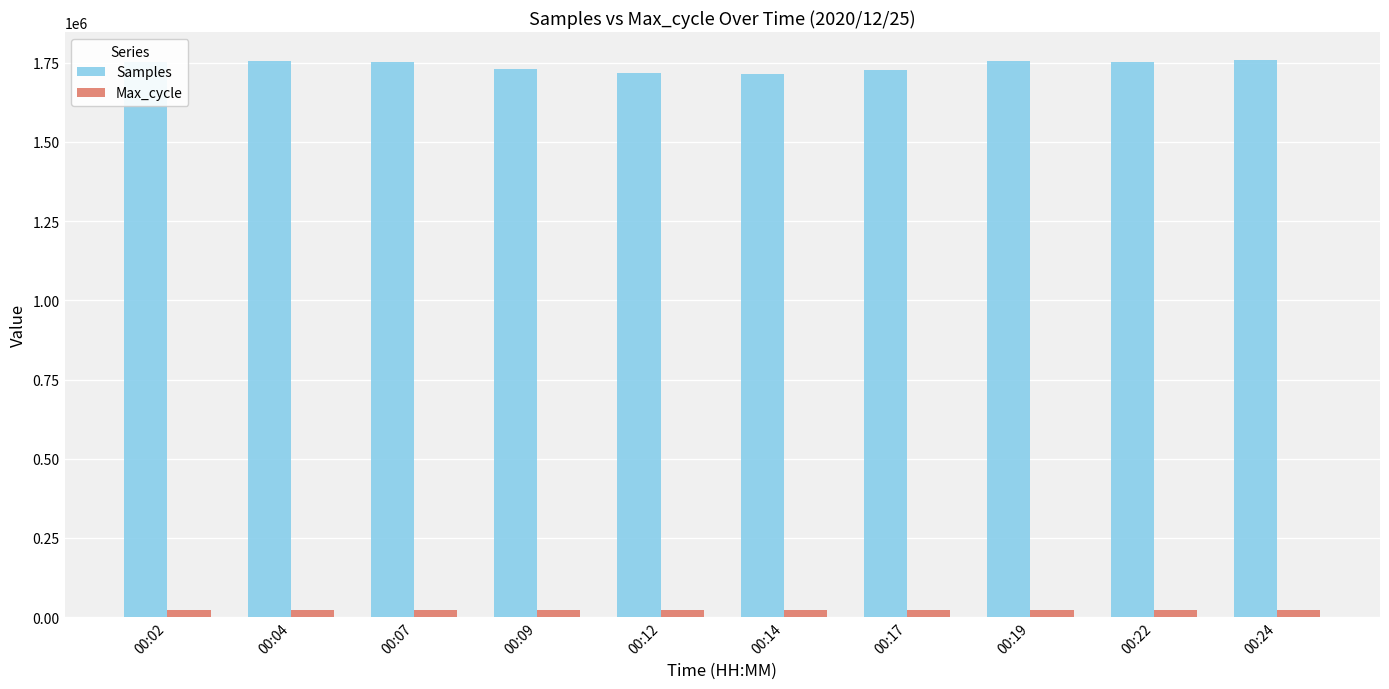

The value of Samples at 00:12 is 1718474. True or false?

True